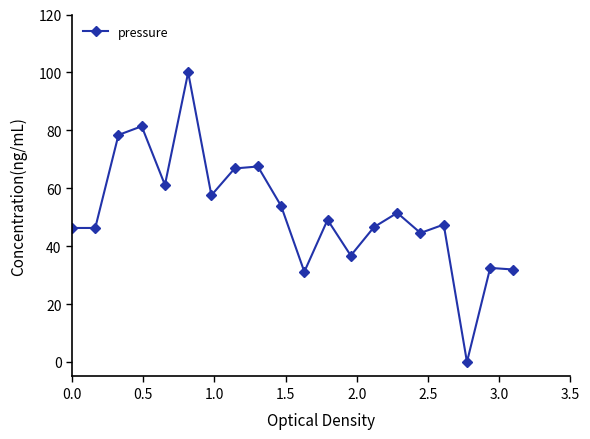

True or false: there are more than 2 points higher than both neighbors.

True